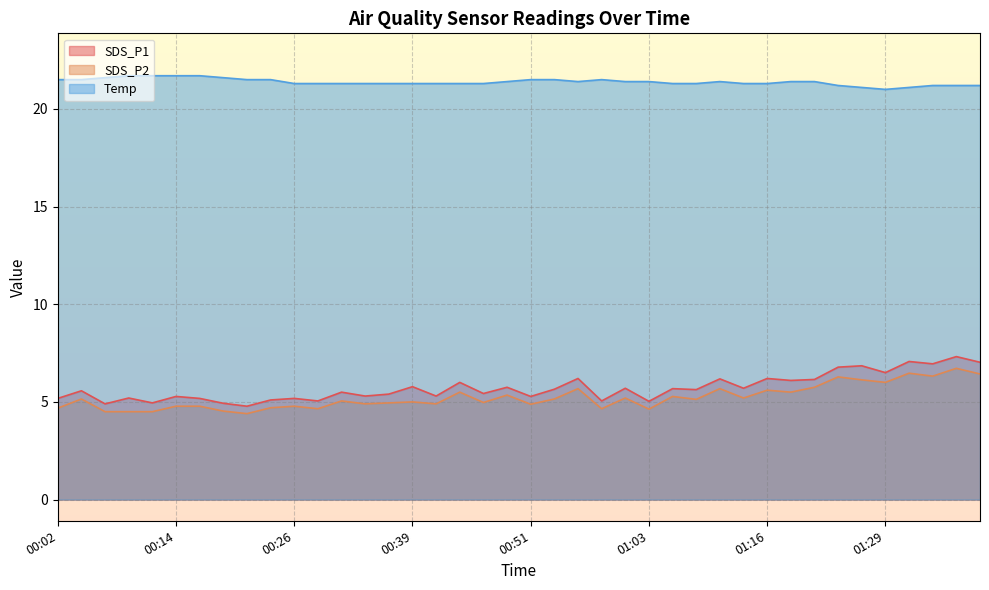

What are all the series names shown in the legend?

SDS_P1, SDS_P2, Temp